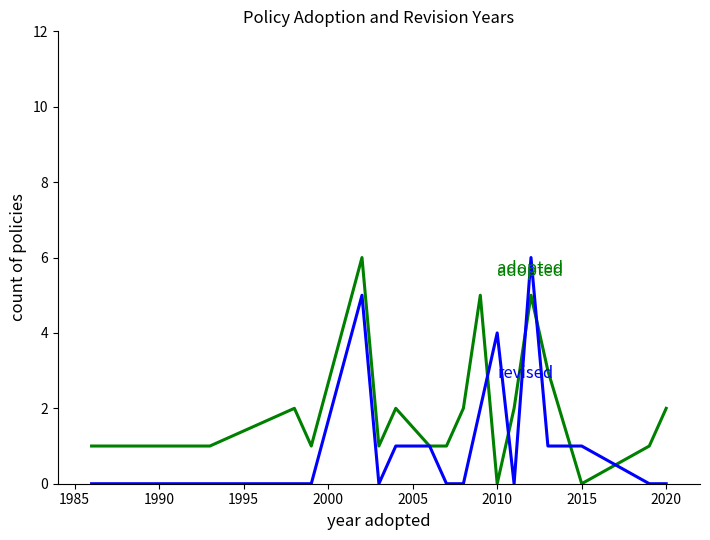

What is the greatest value displayed?

6